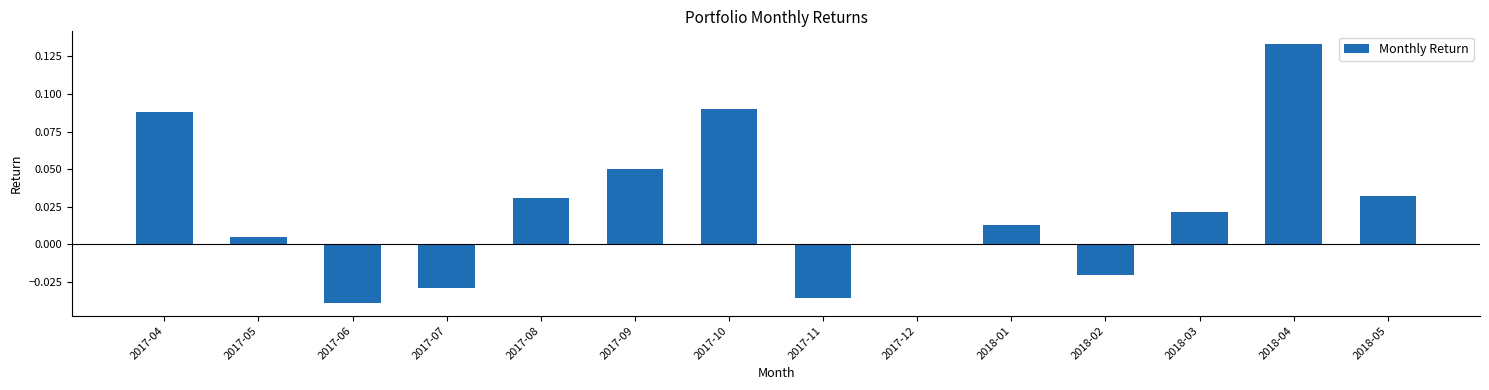

Which has a higher value, 2017-06 or 2017-05?

2017-05